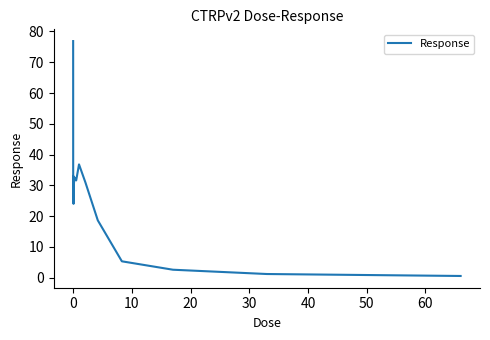

What is the sum of all values?

445.5